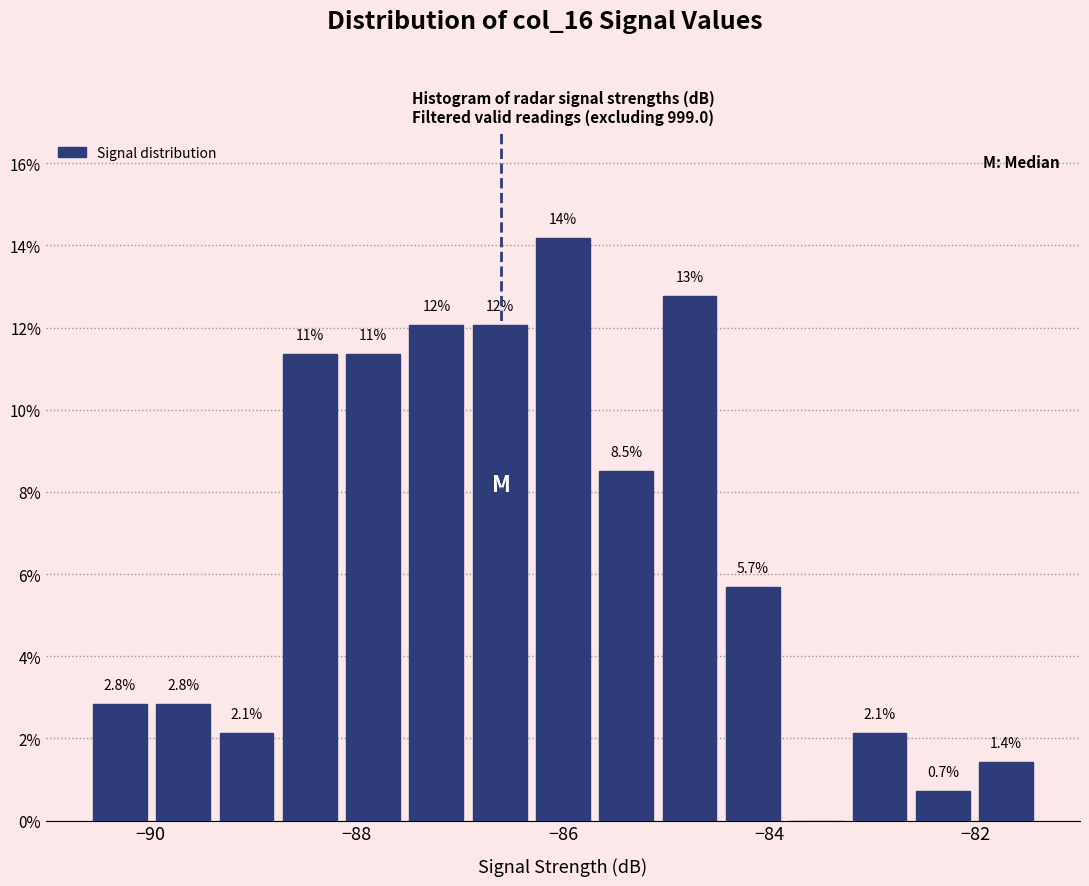

Read against the x-axis, roughly where is the centre of the tallest bar?

-86.0